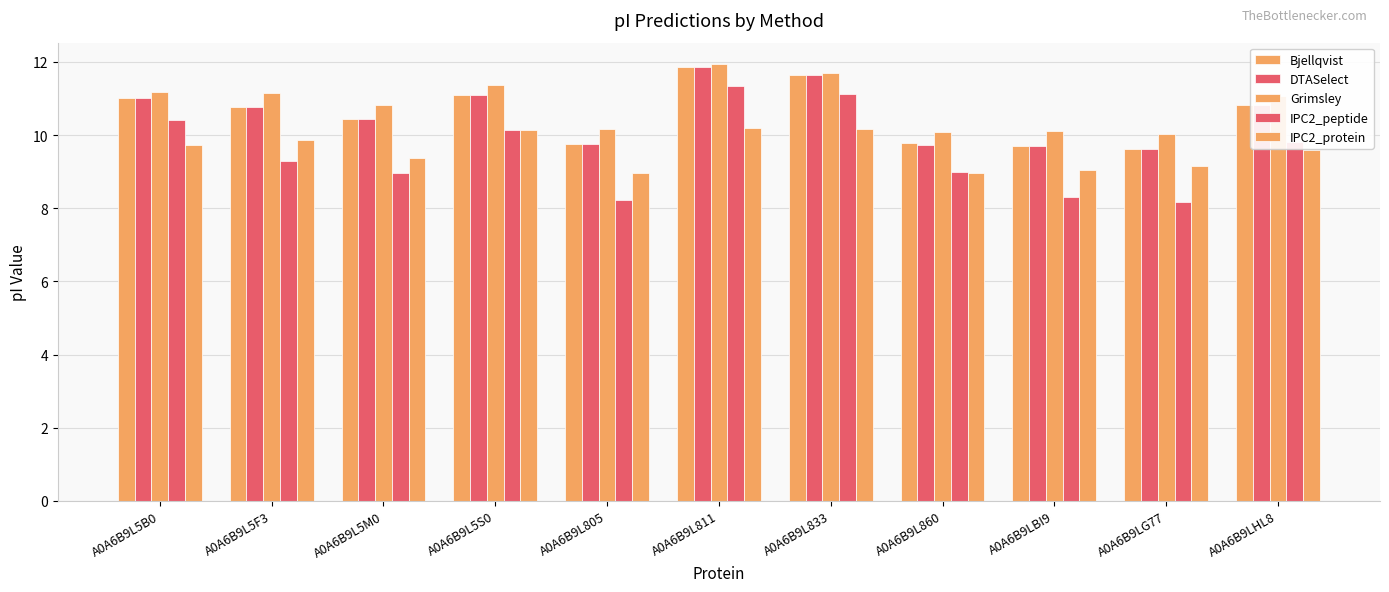

What is the difference between the maximum and minimum values in the IPC2_peptide series?

3.2